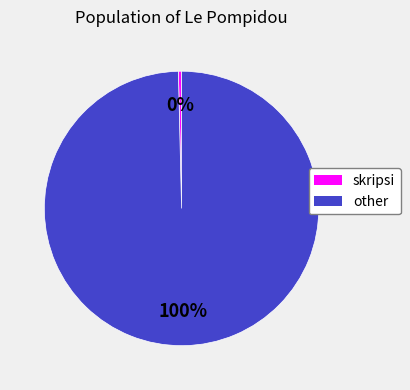

Is the sum of skripsi and other greater than half?

Yes